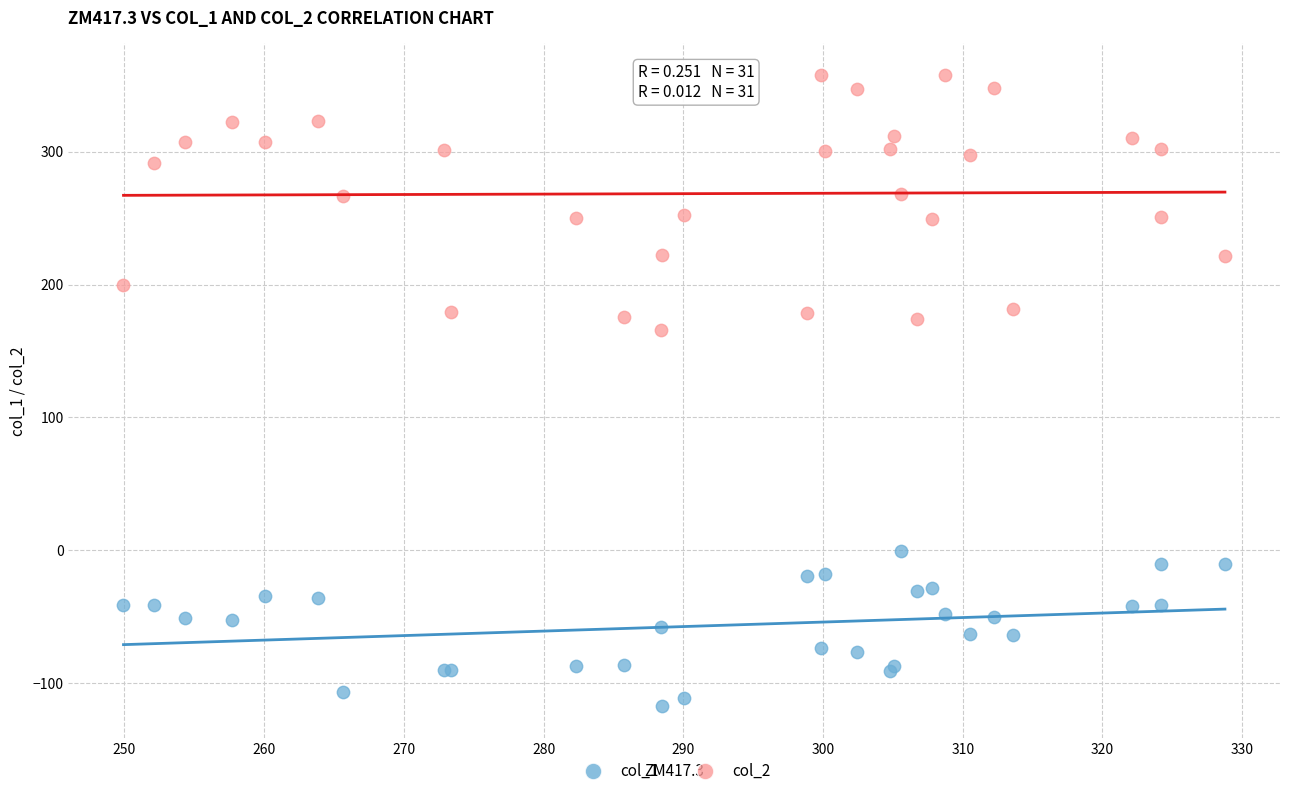

Across all series, what Y value is closest to 120?

165.6